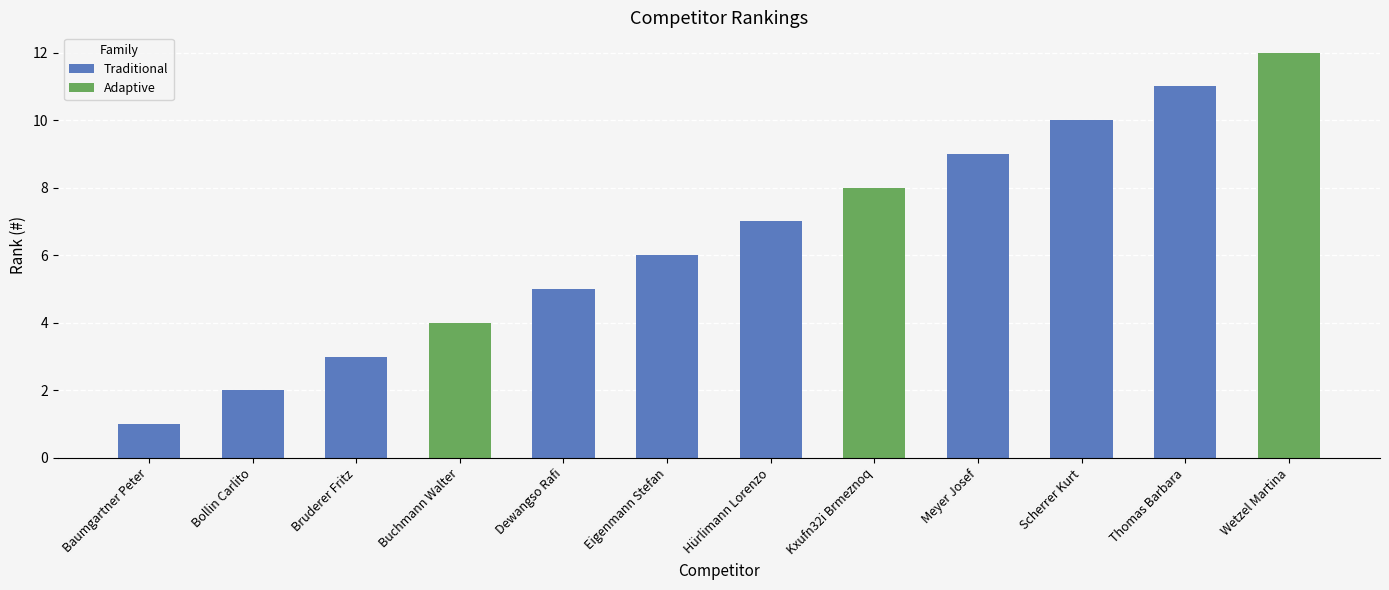

What is the difference between the maximum and minimum values?

11